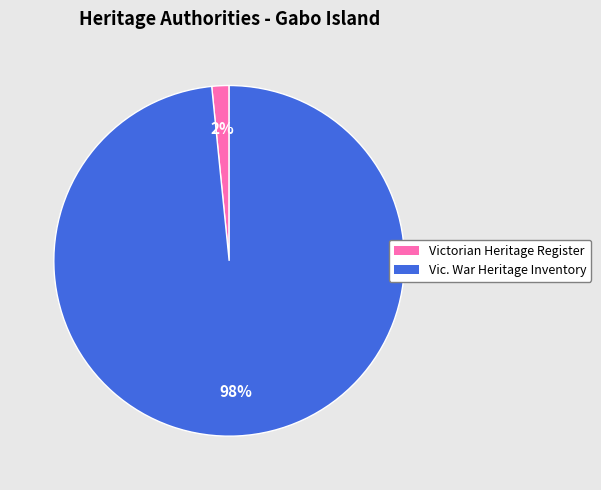

To the nearest percent, what is the average slice percentage?

50%